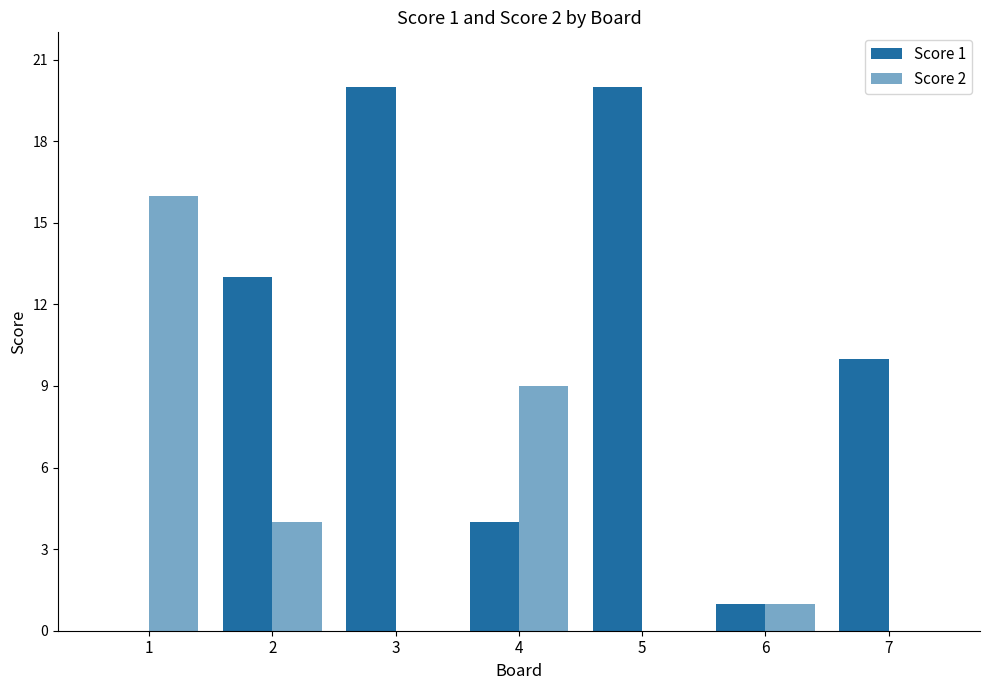

What is the sum of all Score 1 values?

68